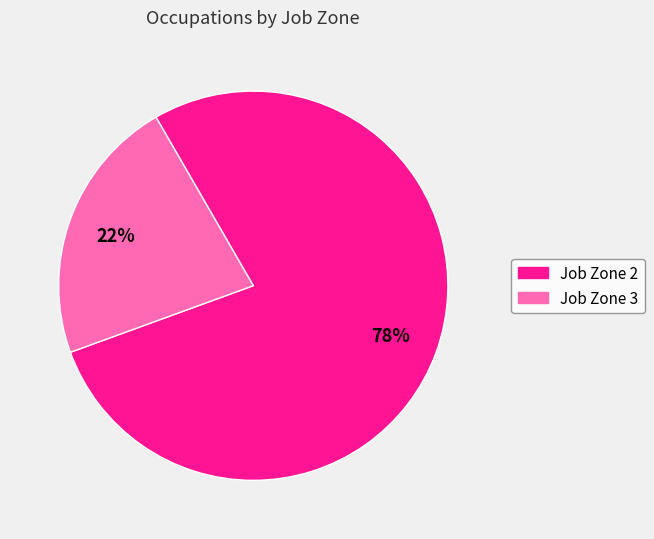

Rank the categories by value from lowest to highest.

Job Zone 3, Job Zone 2